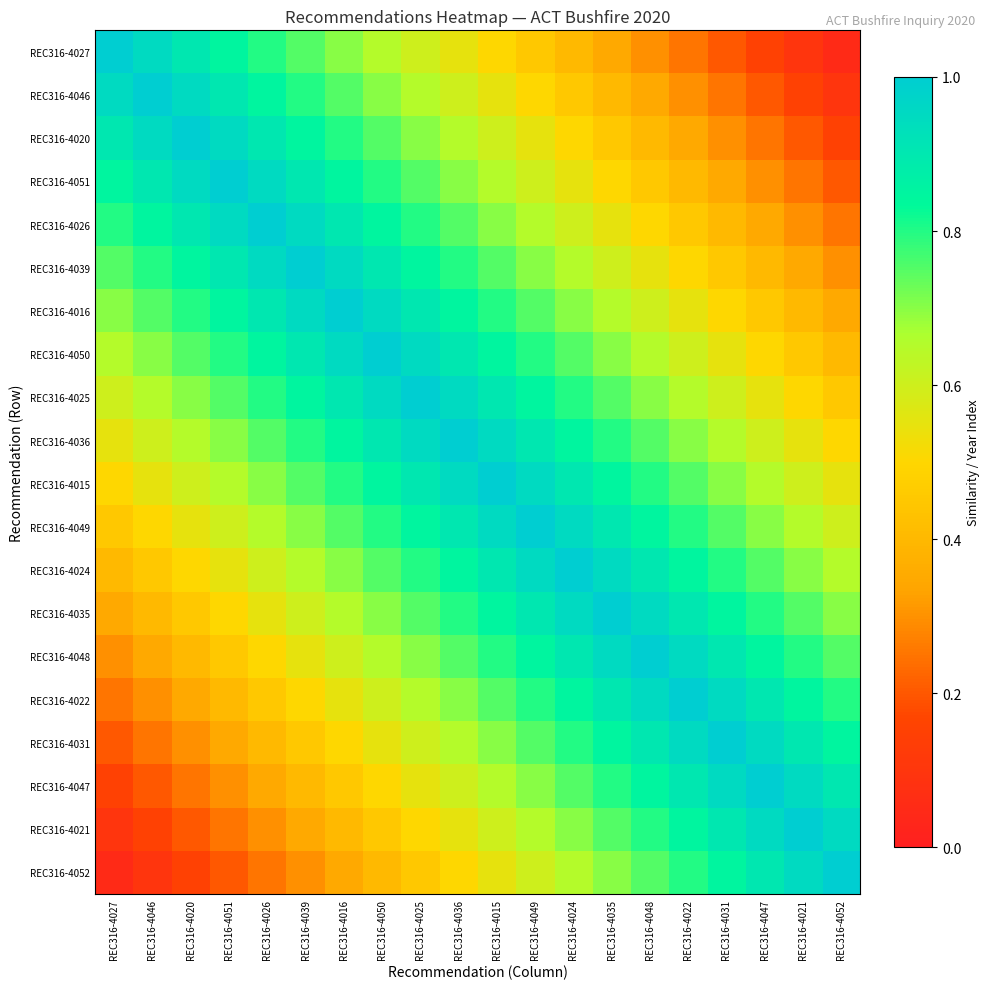

At which category does the chart reach its minimum across all series?

REC316-4052